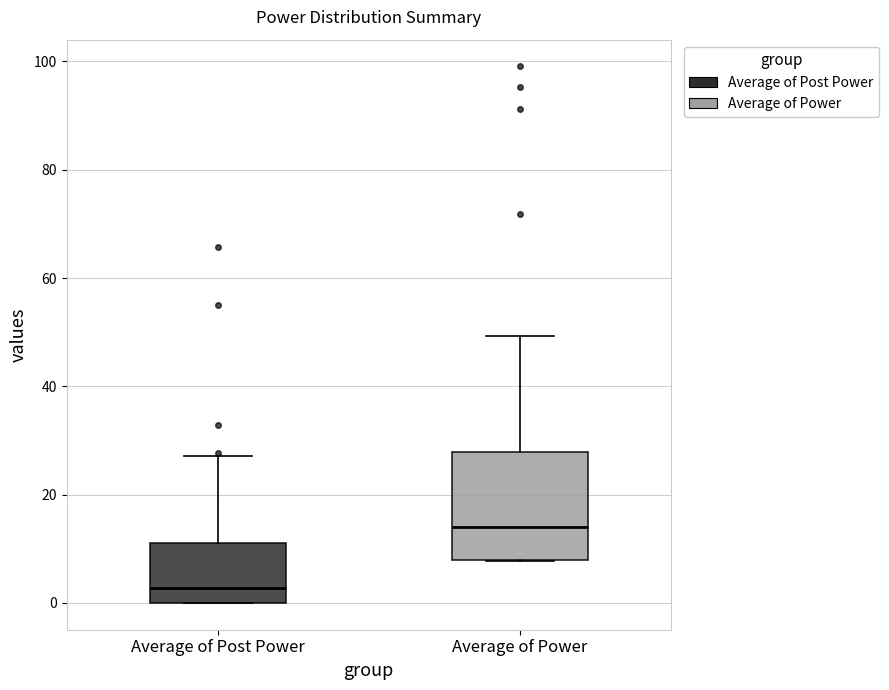

Reading left to right, read every box against the y-axis: the position of its median line, the range the box covers, and the ends of its whiskers. The values are not printed on the chart, so give them approximately, as read against the axis.

Average of Post Power: median 2, box 0 to 12, whiskers 0 to 28
Average of Power: median 14, box 8 to 28, whiskers 8 to 50